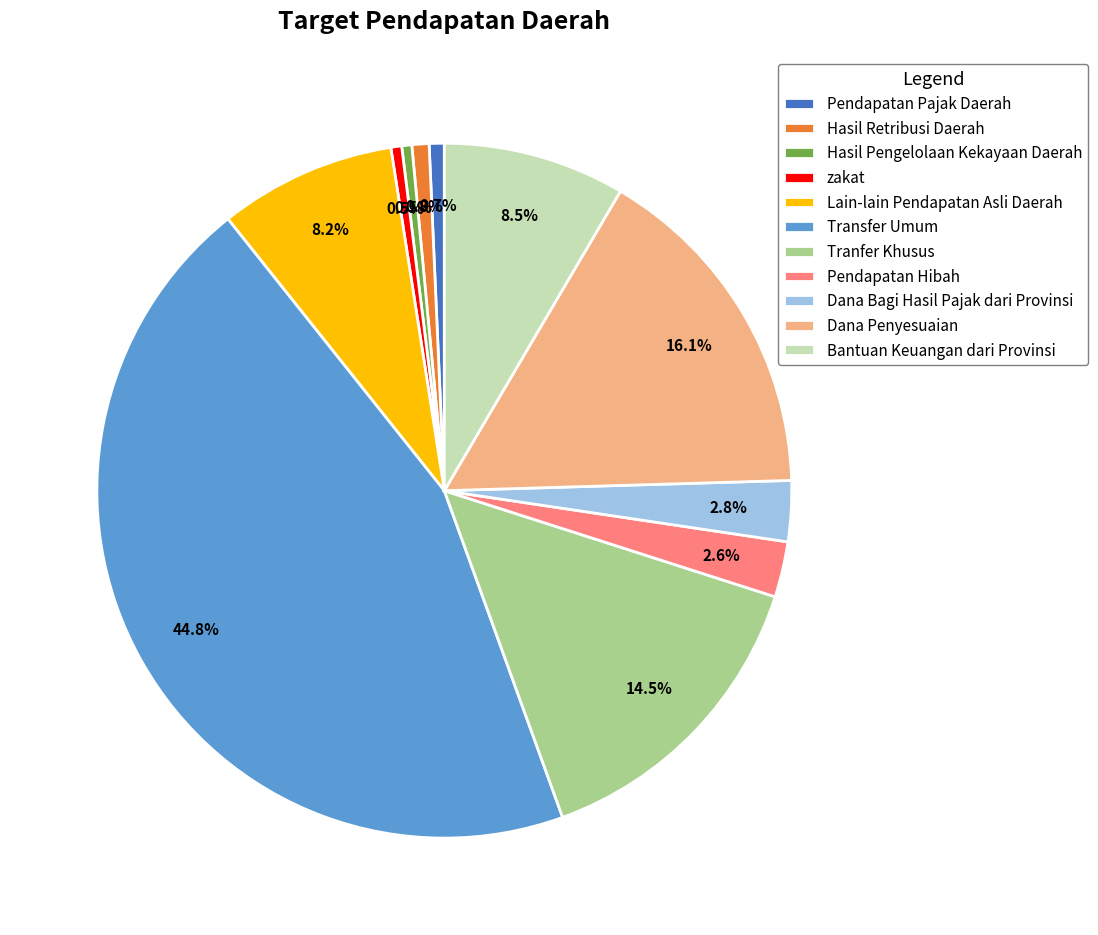

Between Tranfer Khusus and Hasil Retribusi Daerah, which is larger?

Tranfer Khusus